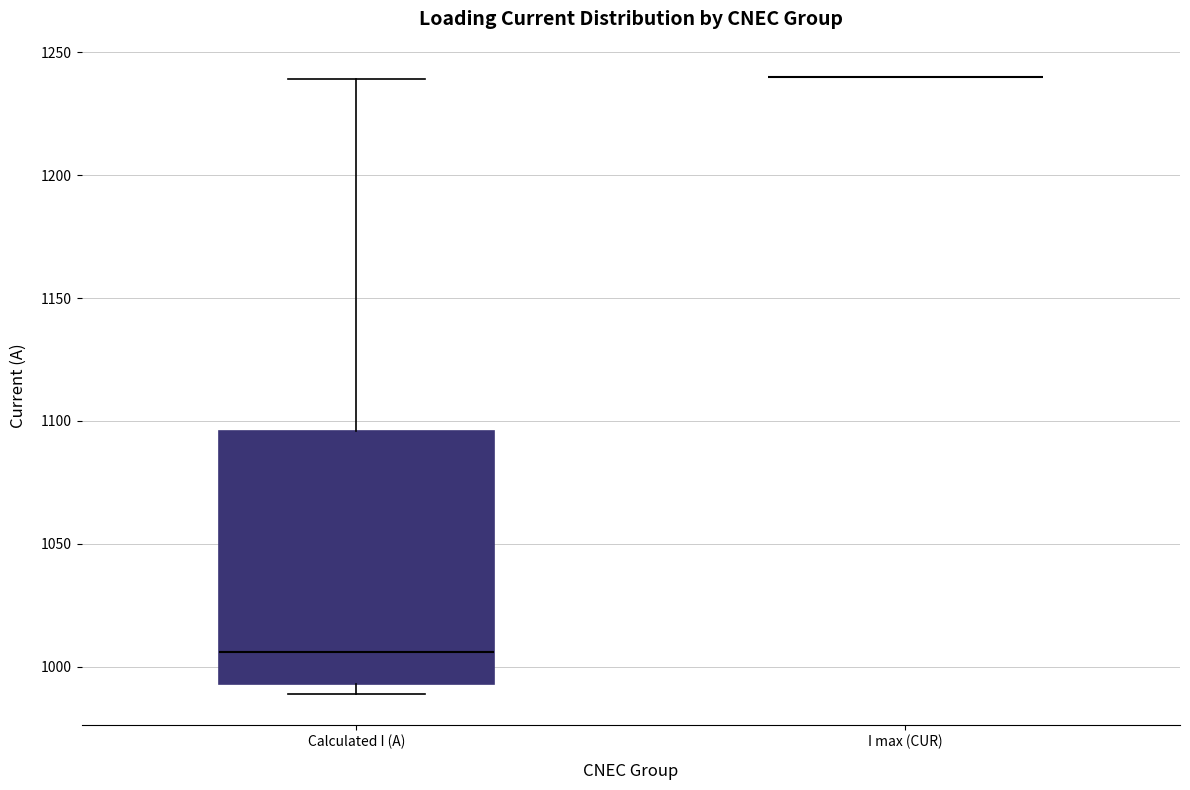

Reading left to right, transcribe this box plot: for each box, give where its median line is, the range the box spans, and where its two whiskers end, as read against the y-axis. The values are not printed on the chart, so give them approximately, as read against the axis.

Calculated I (A): median 1005, box 995 to 1095, whiskers 990 to 1240
I max (CUR): box collapsed to a line at 1240, whiskers 1240 to 1240